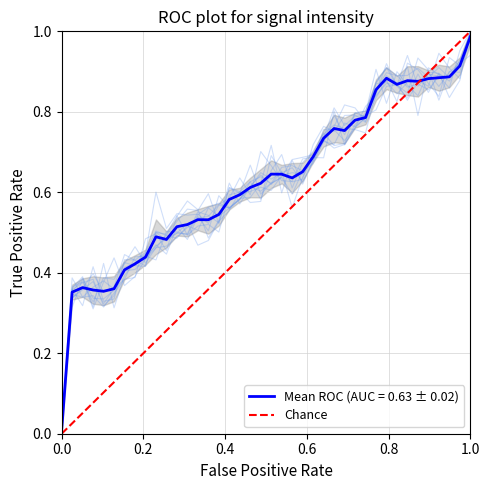

The value at 0.0 is 0. True or false?

False